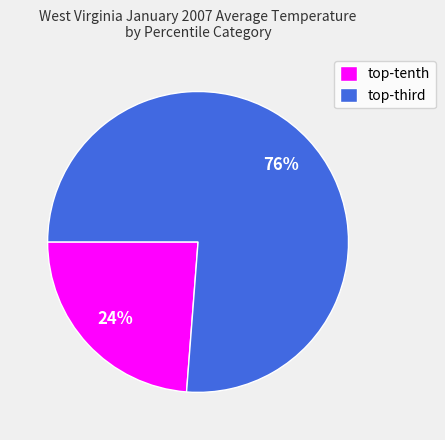

Is there any slice that represents more than half of the pie?

Yes